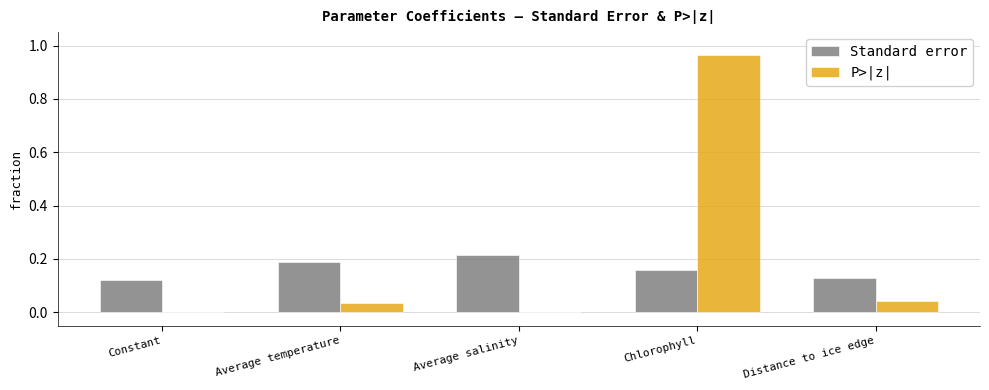

Which series has the largest total across all categories?

P>|z|